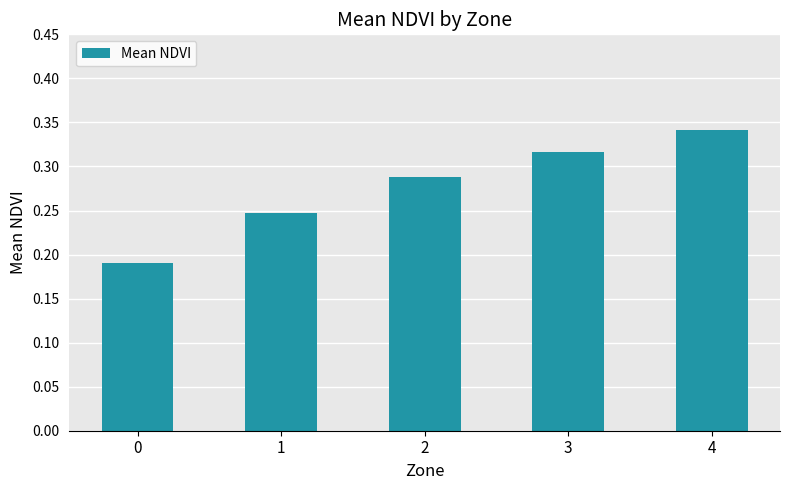

Count the values in the range 0 to 1.

5